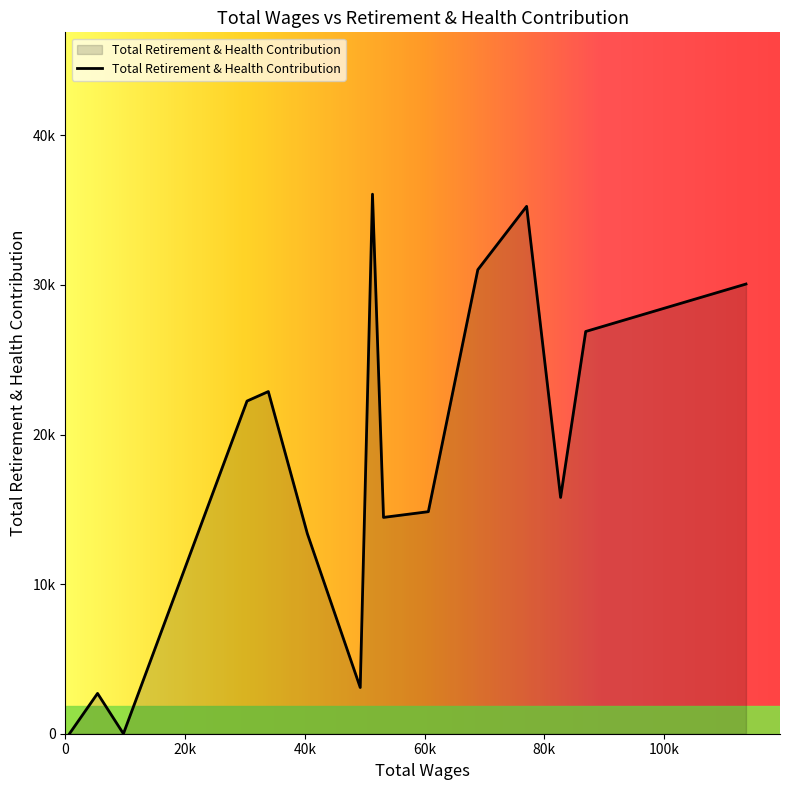

Is this an area chart (filled region under the line)?

Yes